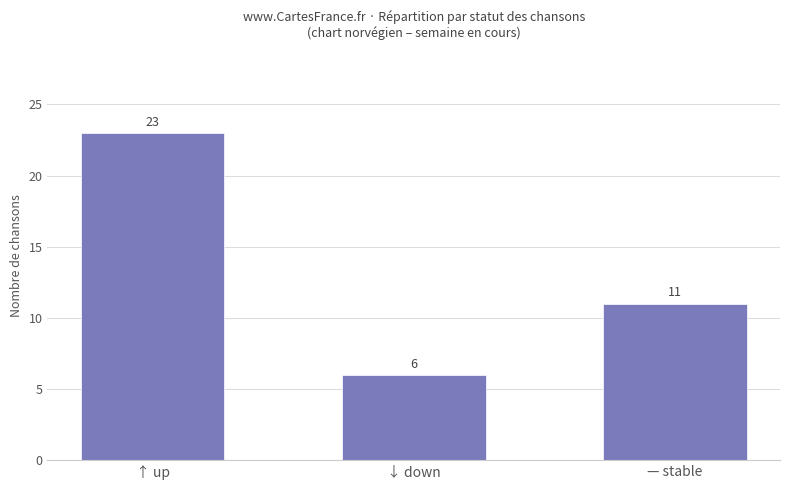

True or false: the data shows 23 at ↑ up.

True